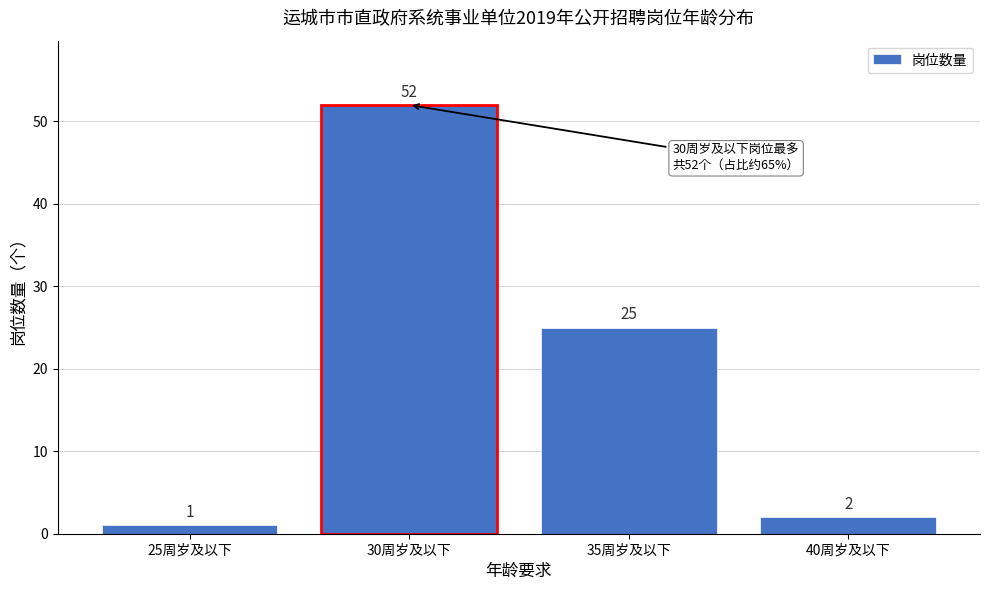

Reading right to left, list all the values displayed in this chart.

40周岁及以下=2	35周岁及以下=25	30周岁及以下=52	25周岁及以下=1